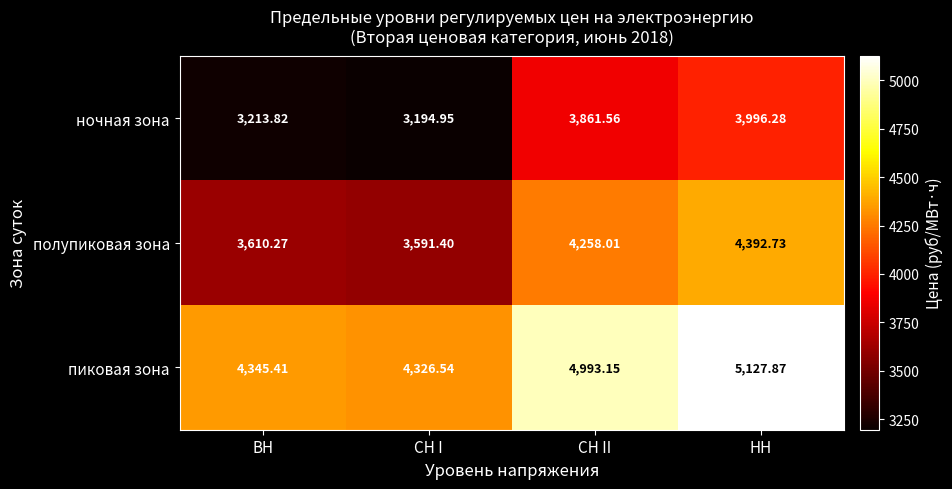

How many series are shown in this chart?

3